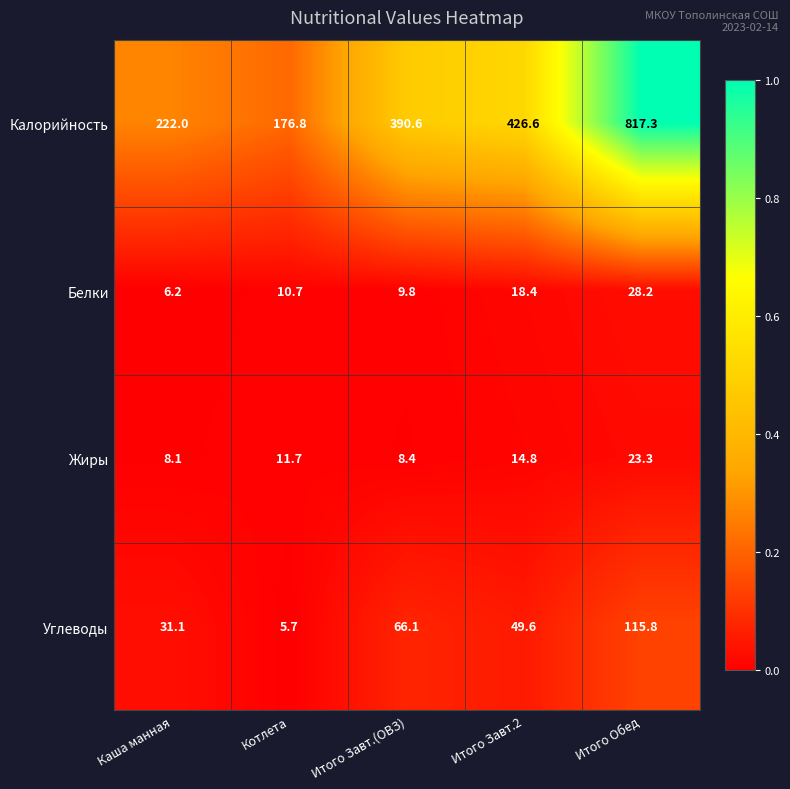

The Жиры series shows 16.1 at Котлета. True or false?

False